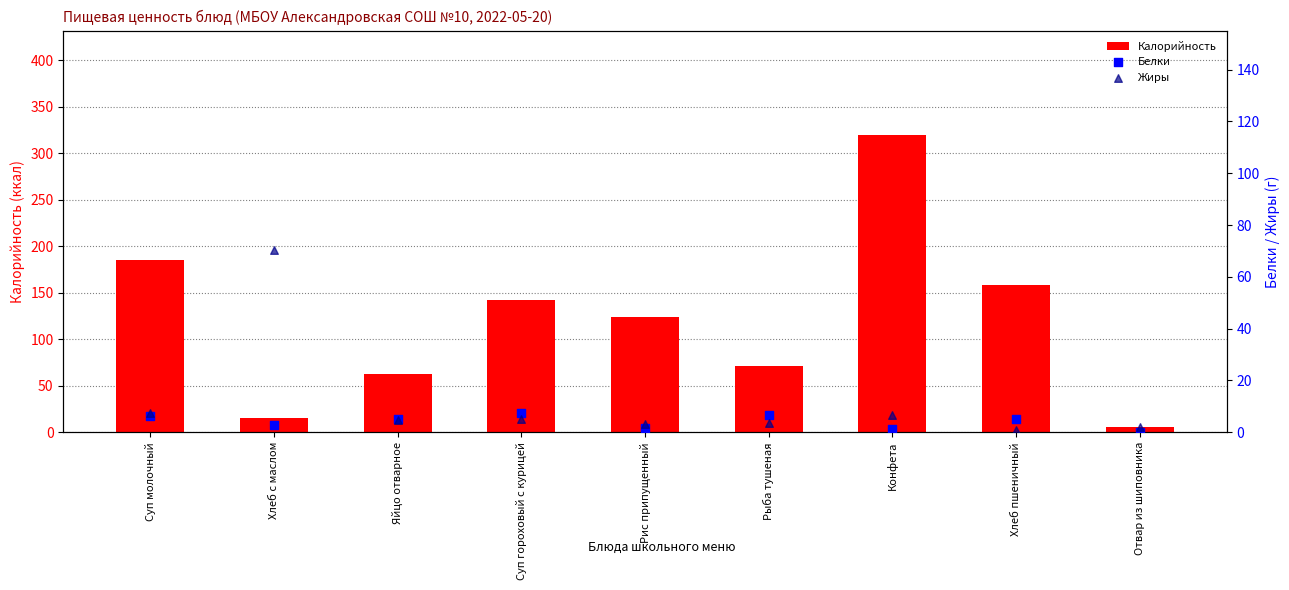

At how many categories does at least one series exceed 0?

9